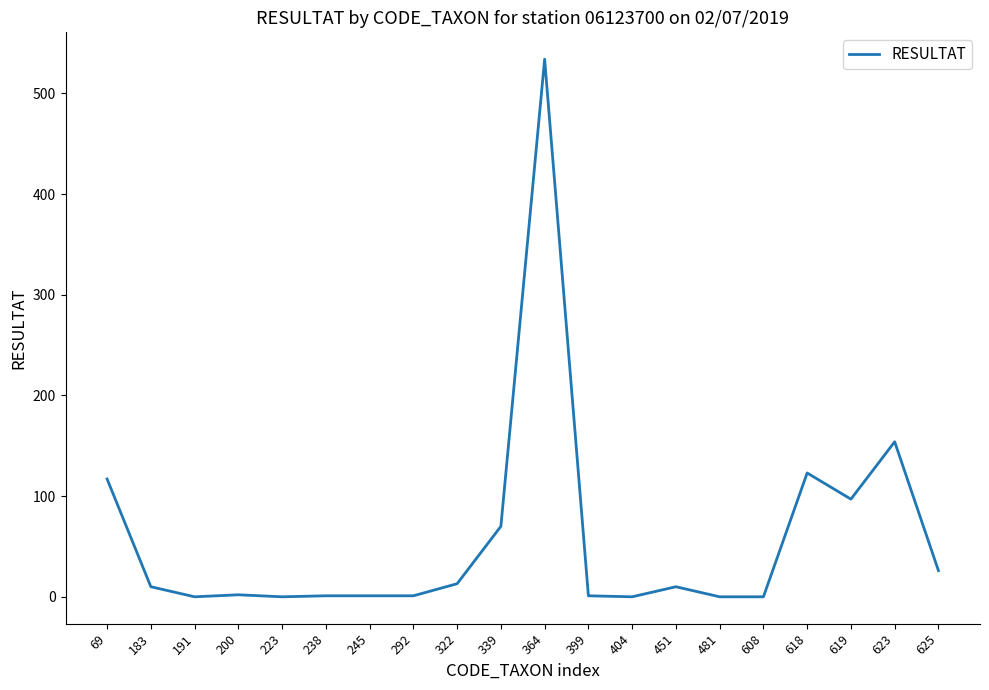

What is the greatest value displayed?

534